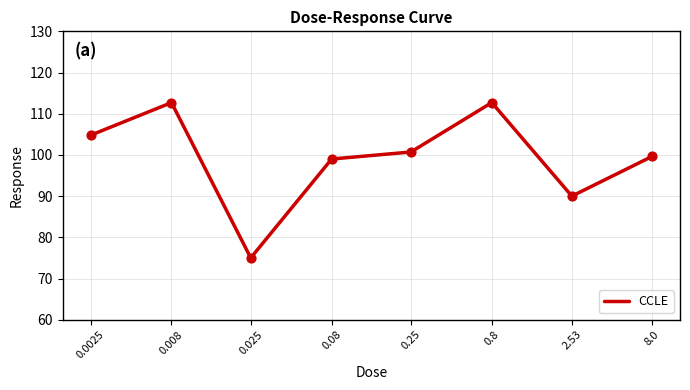

What is the change in value from 0.0025 to 0.25?

-4.1